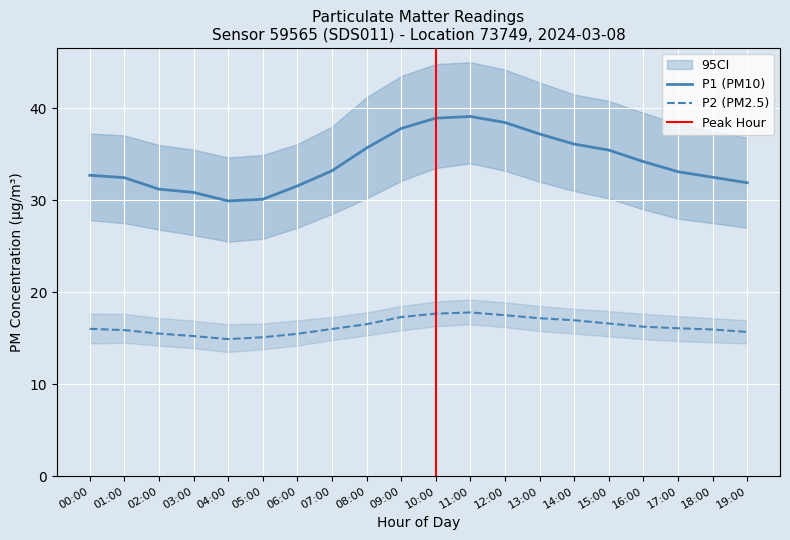

True or false: P1 and P2_lower cross at least once.

False